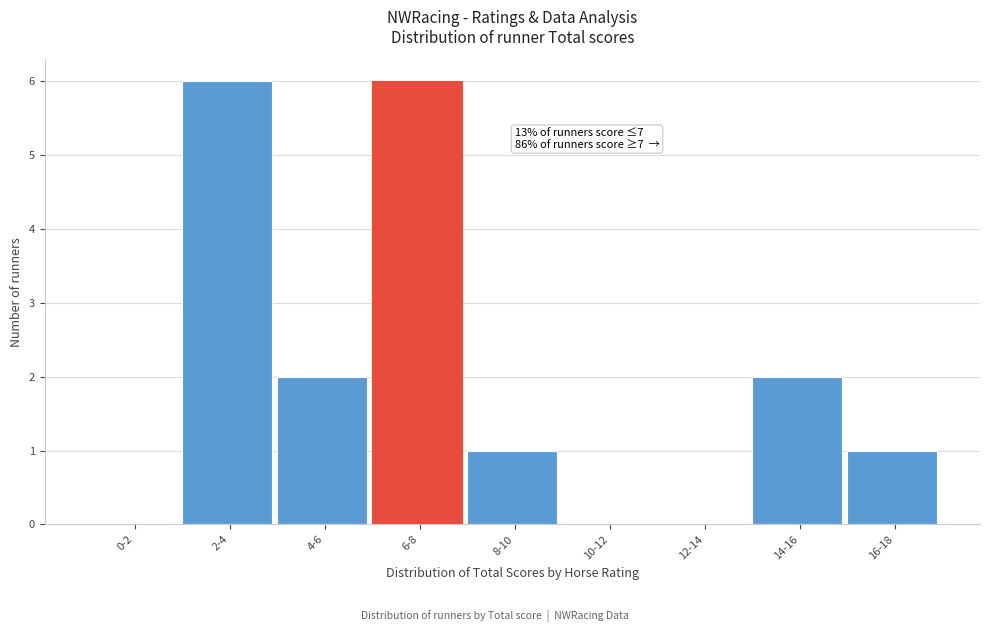

Reading left to right, extract all data points from this chart.

0-2=0	2-4=6	4-6=2	6-8=6	8-10=1	10-12=0	12-14=0	14-16=2	16-18=1